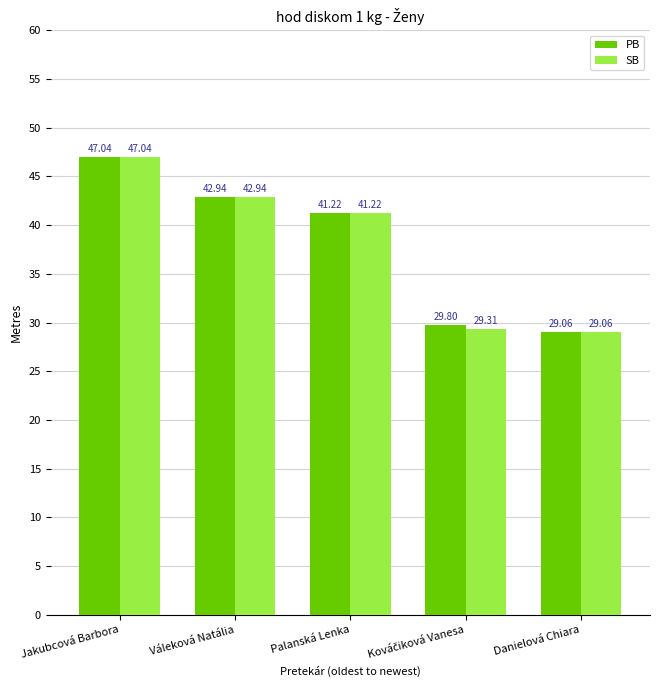

The SB series shows 29.1 at Danielová Chiara. True or false?

True